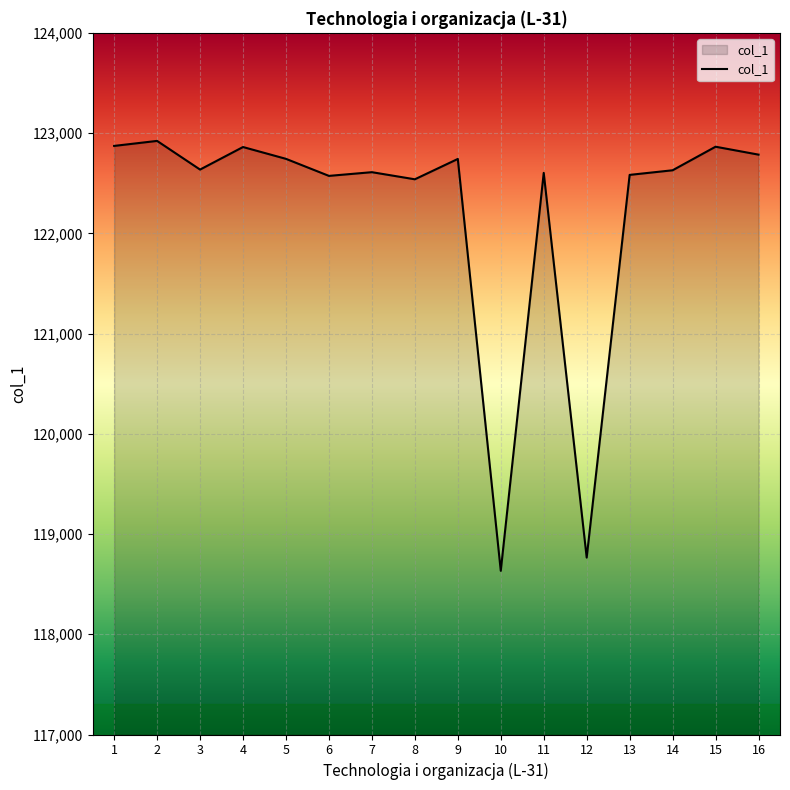

What is the approximate value at 3, to the nearest 100?

122600